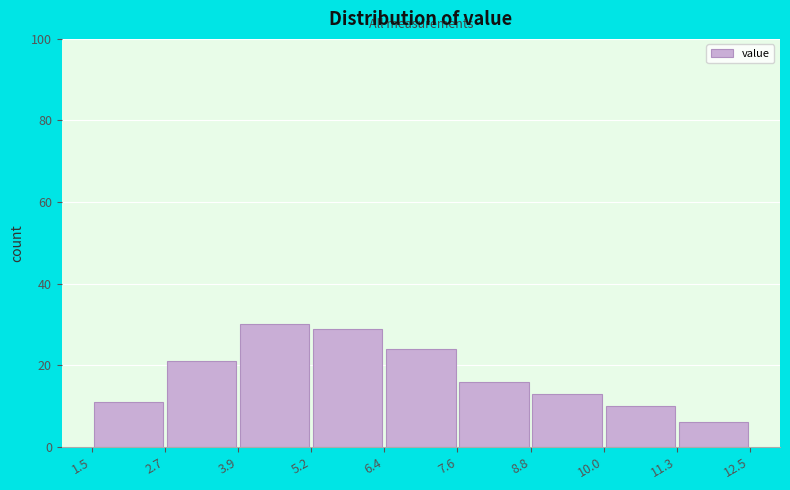

Reading left to right, transcribe this chart: for each bar, give the range it covers on the x-axis and its height. The values are not printed on the chart, so give them approximately, as read against the axis.

1.5 to 2.7: 12
2.7 to 3.9: 22
3.9 to 5.2: 30
5.2 to 6.4: 30
6.4 to 7.6: 24
7.6 to 8.8: 16
8.8 to 10.0: 14
10.0 to 11.3: 10
11.3 to 12.5: 6